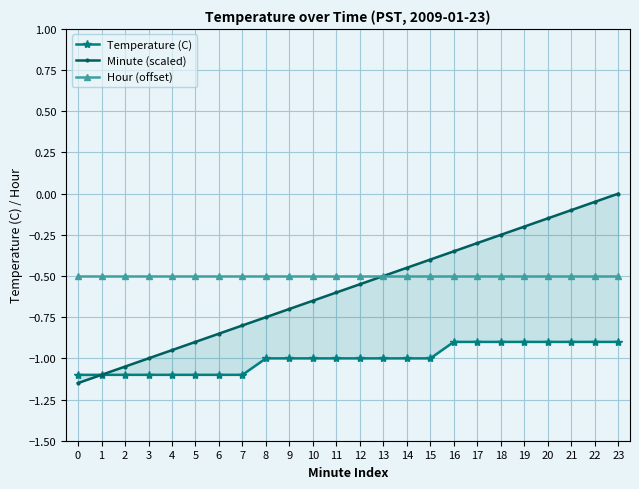

Which series changed the most between 3 and 16?

Minute (scaled)